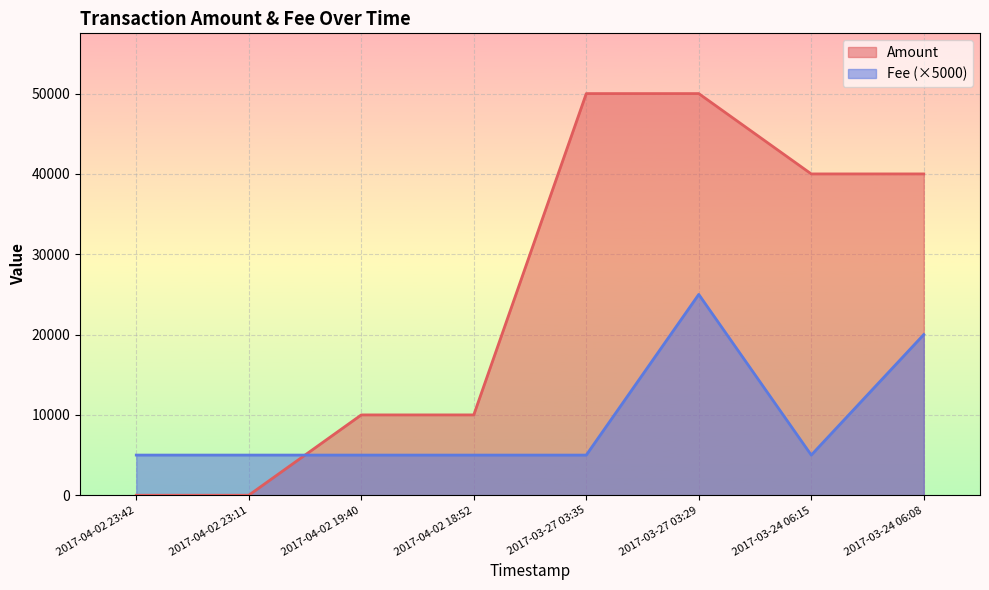

True or false: Fee has a value of 5000.0 at 2017-03-24 06:15.

True